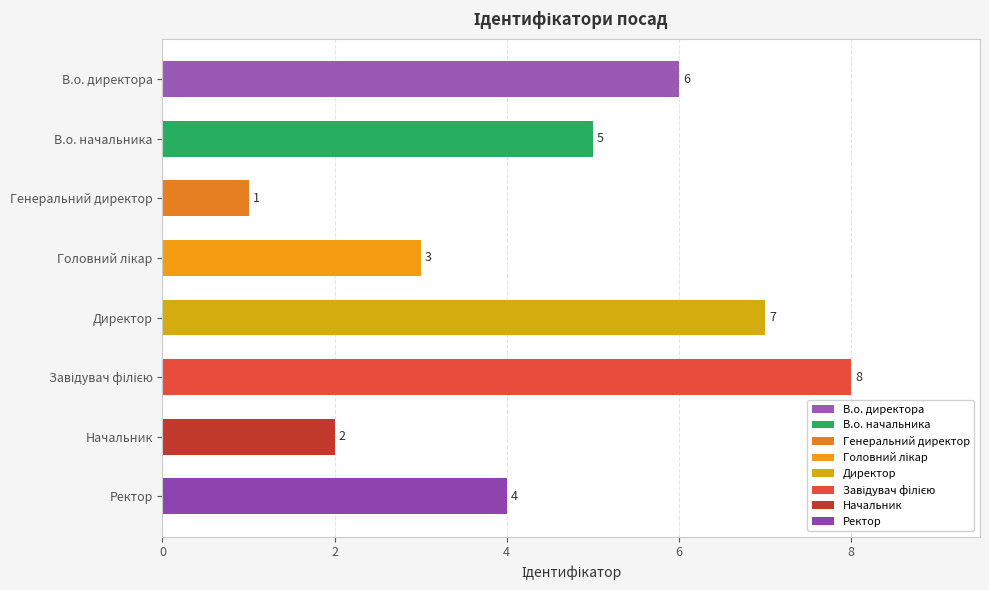

The value at Ректор is 6. True or false?

False